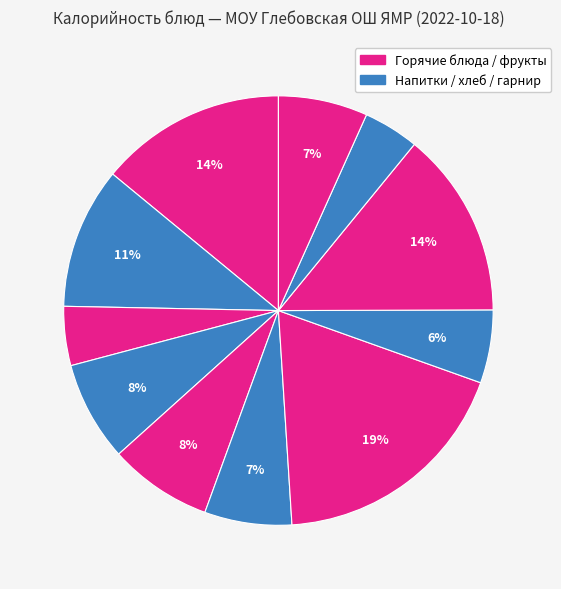

How many segments does this pie chart have?

11